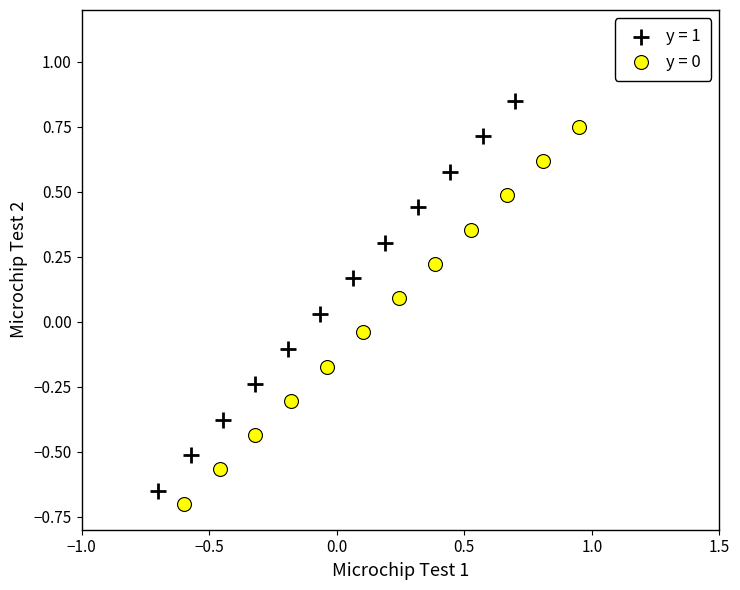

Which series contains the highest Y value?

y = 1